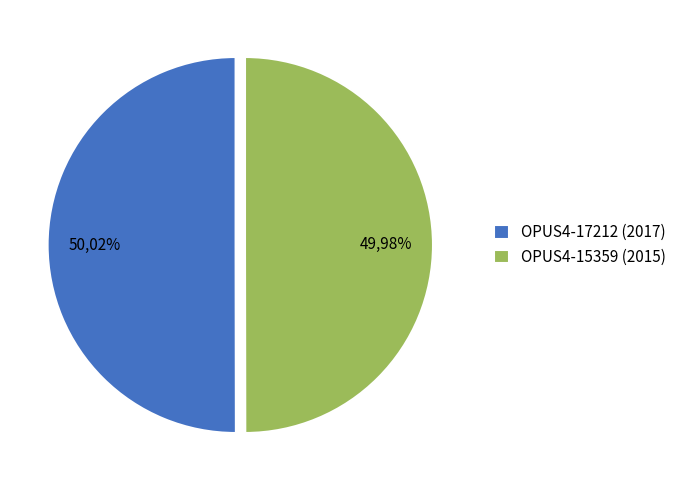

True or false: OPUS4-17212 (2017) accounts for 39% of the total.

False